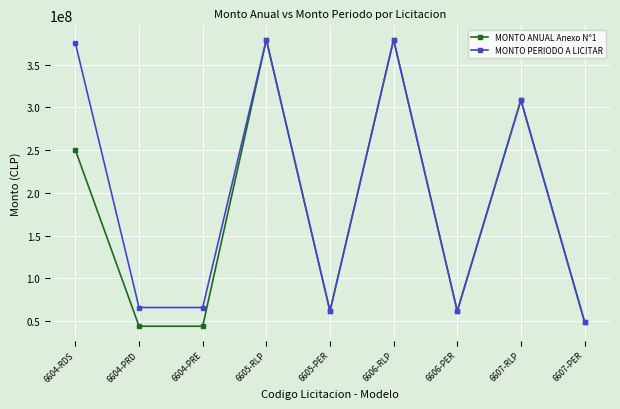

What is the difference between the MONTO PERIODO A LICITAR values at 6604-RDS and 6606-RLP?

4313448.0